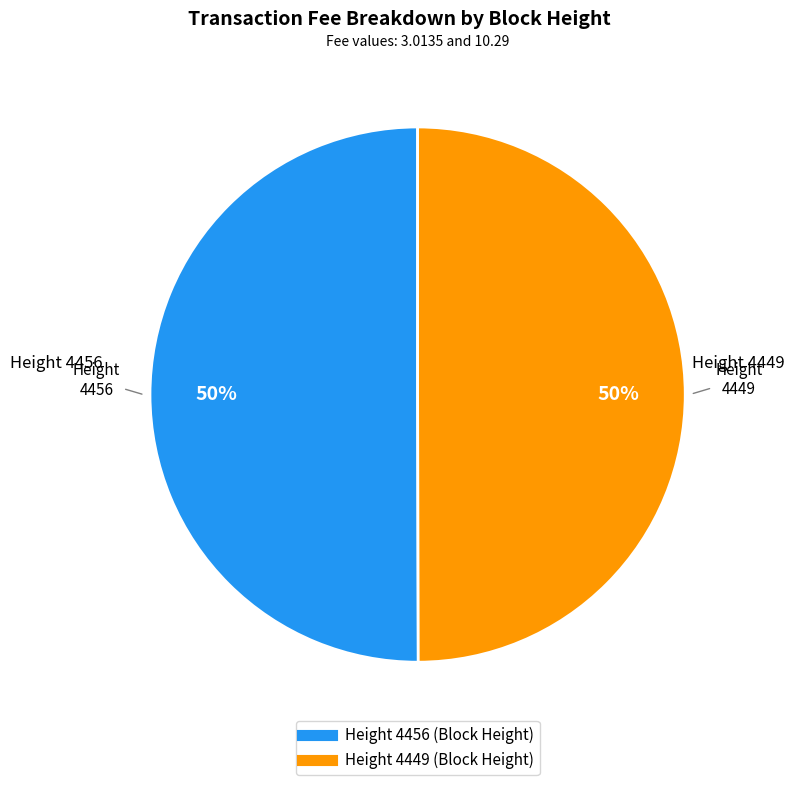

To the nearest percent, what is the average slice percentage?

50%